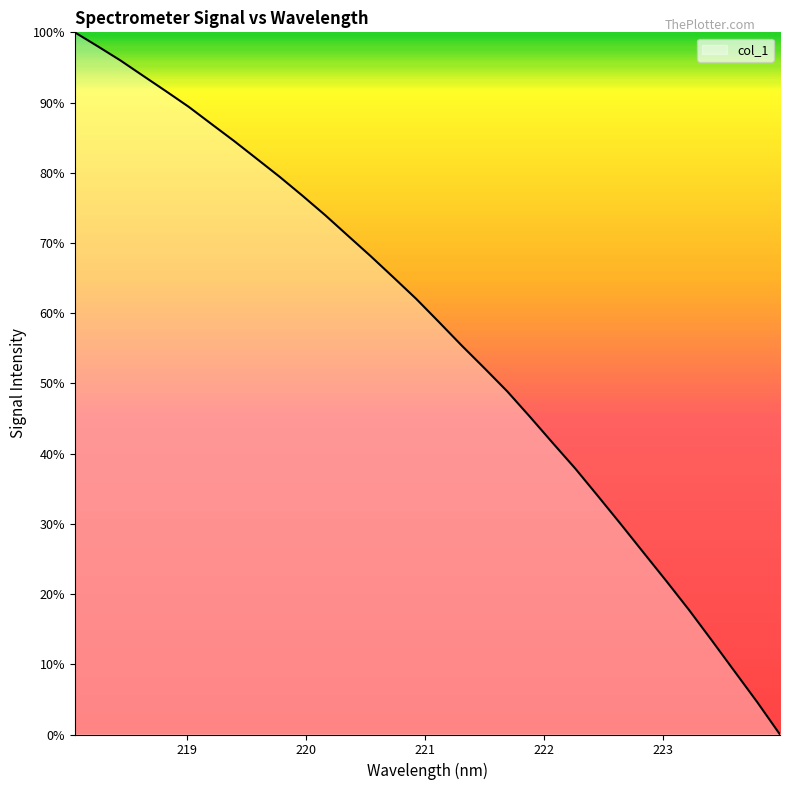

What is the maximum value shown in the chart?

100.0